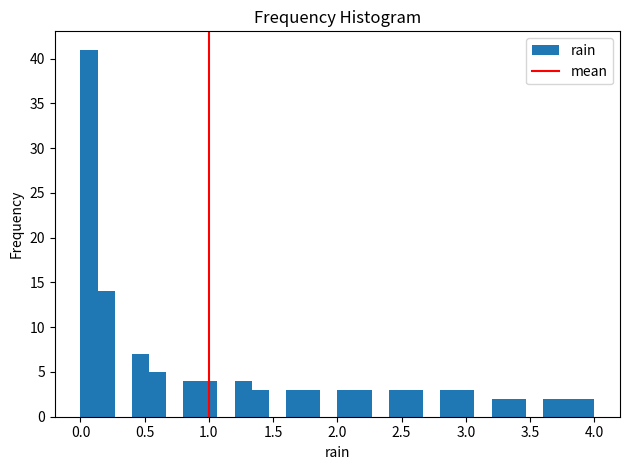

Read against the x-axis, roughly where is the centre of the tallest bar?

0.05